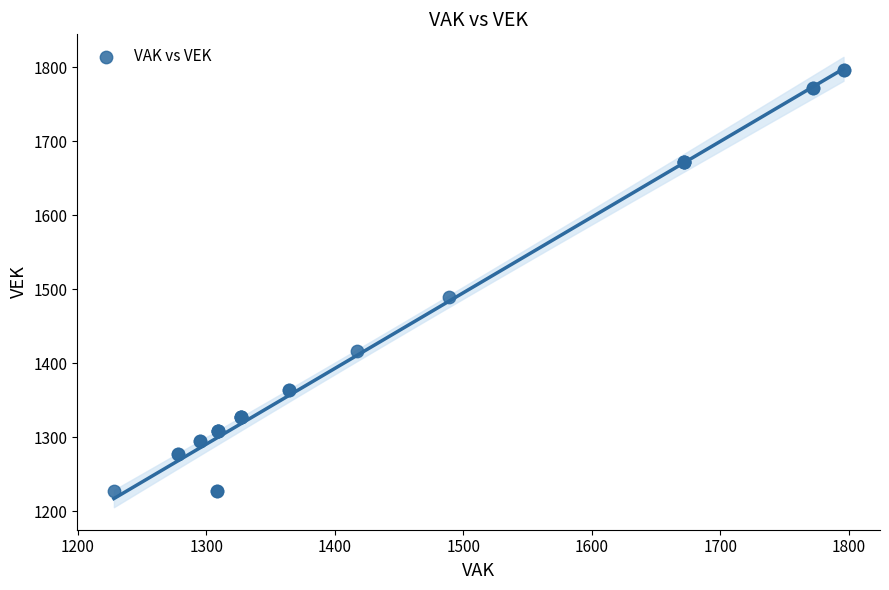

What Y value in the scatter plot is closest to 1512?

1489